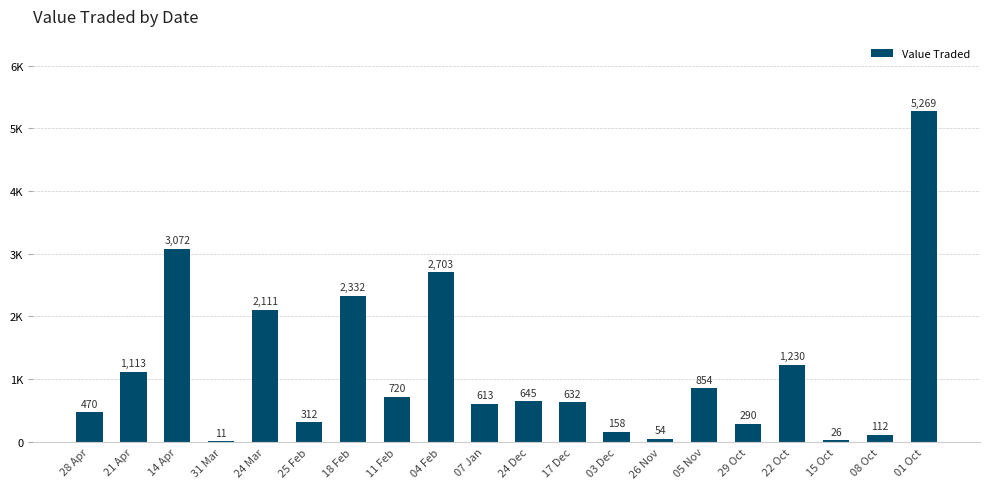

How many bars are there in total?

20